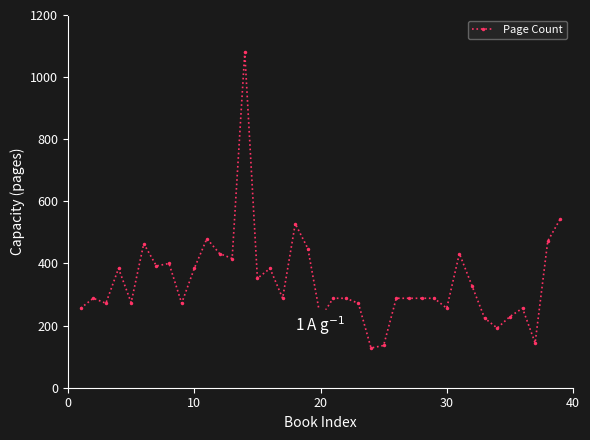

True or false: there are more than 2 points higher than both neighbors.

True